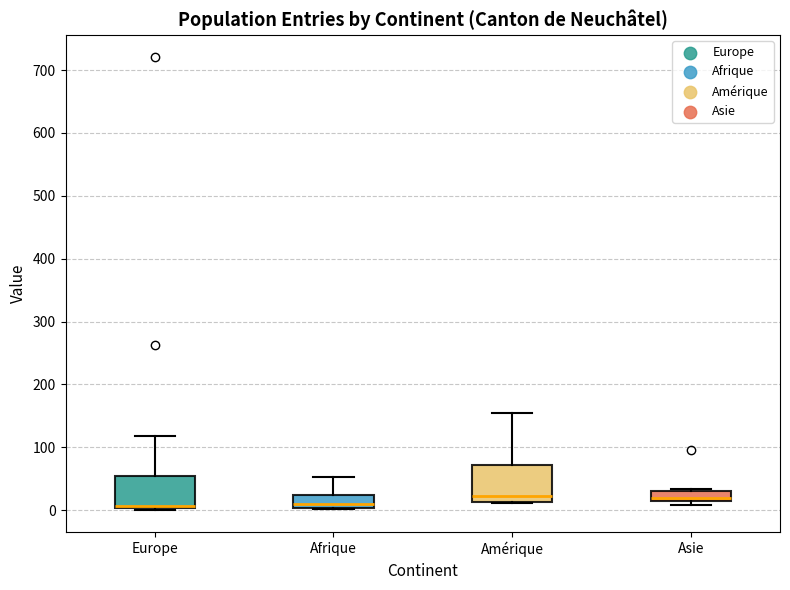

Reading left to right, read every box against the y-axis: the position of its median line, the range the box covers, and the ends of its whiskers. The values are not printed on the chart, so give them approximately, as read against the axis.

Europe: median 10, box 0 to 50, whiskers 0 to 120
Afrique: median 10, box 0 to 20, whiskers 0 to 50
Amérique: median 20, box 10 to 70, whiskers 10 to 160
Asie: median 20 (just above the box's lower edge), box 20 to 30, whiskers 10 to 30